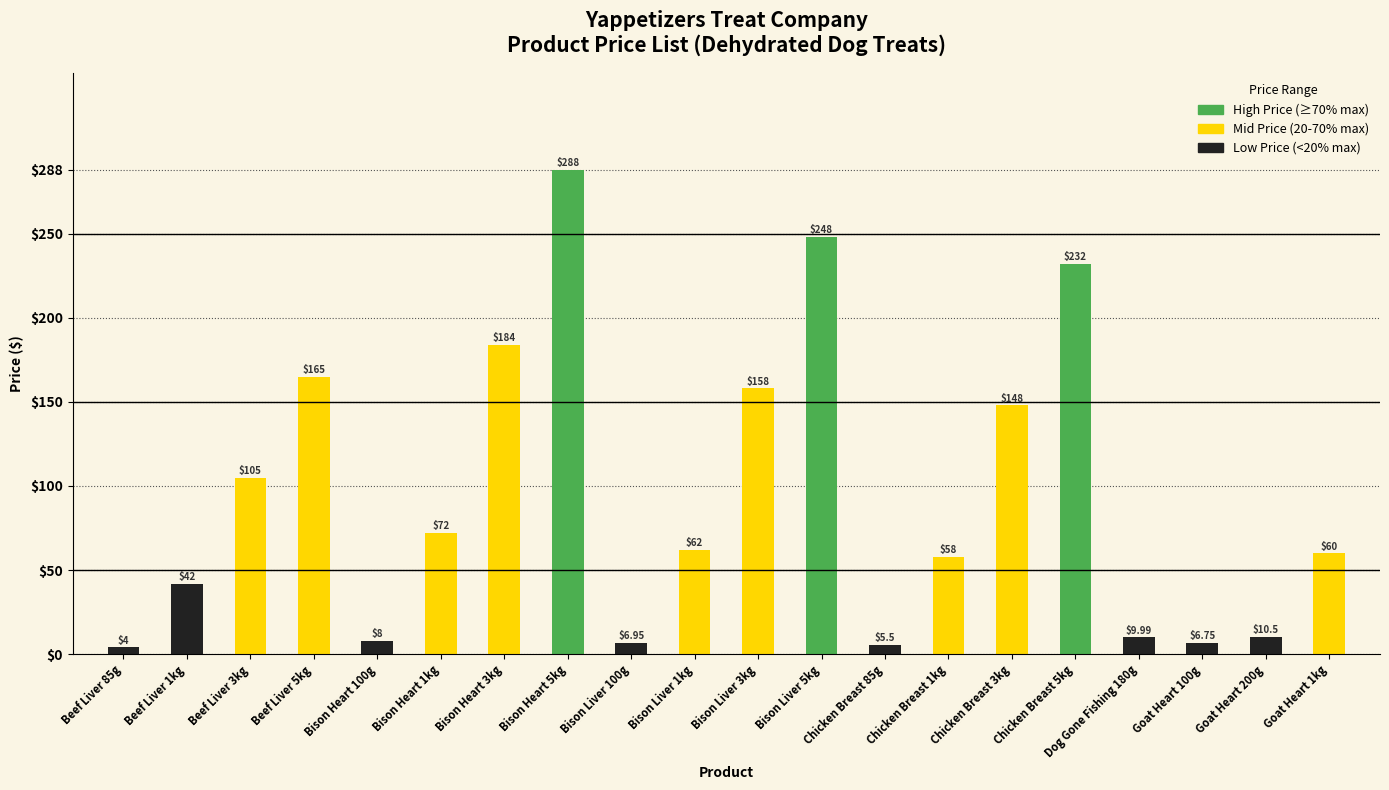

Rank the categories by value from lowest to highest.

Beef Liver 85g, Chicken Breast 85g, Goat Heart 100g, Bison Liver 100g, Bison Heart 100g, Dog Gone Fishing 180g, Goat Heart 200g, Beef Liver 1kg, Chicken Breast 1kg, Goat Heart 1kg, Bison Liver 1kg, Bison Heart 1kg, Beef Liver 3kg, Chicken Breast 3kg, Bison Liver 3kg, Beef Liver 5kg, Bison Heart 3kg, Chicken Breast 5kg, Bison Liver 5kg, Bison Heart 5kg